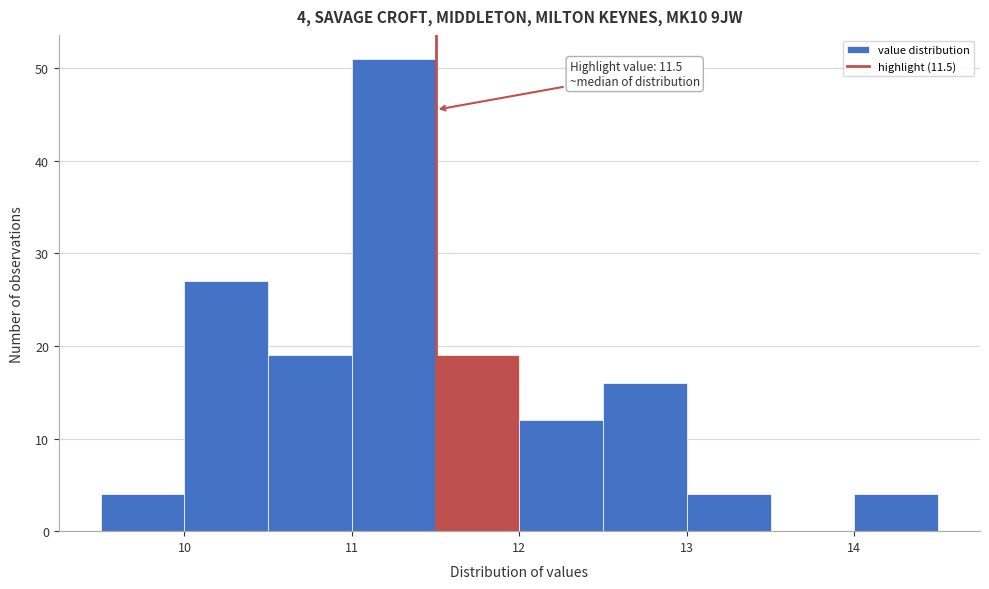

Over which range of the x-axis is the bar tallest?

11.0 to 11.5